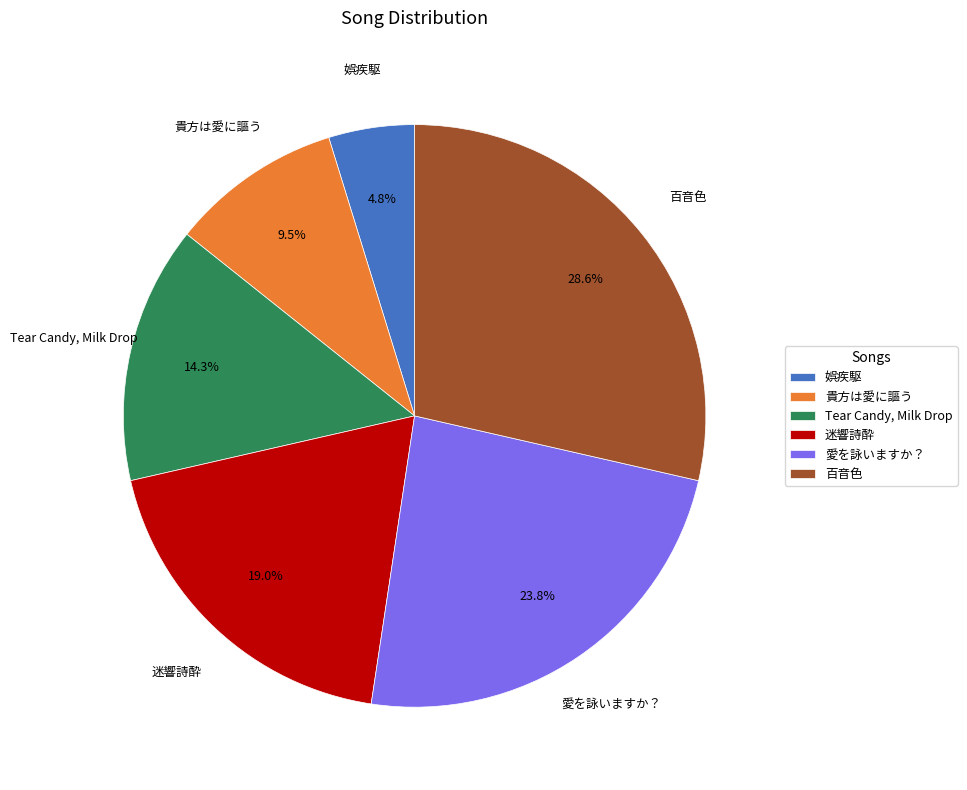

To the nearest percent, what portion does Tear Candy, Milk Drop represent?

14%